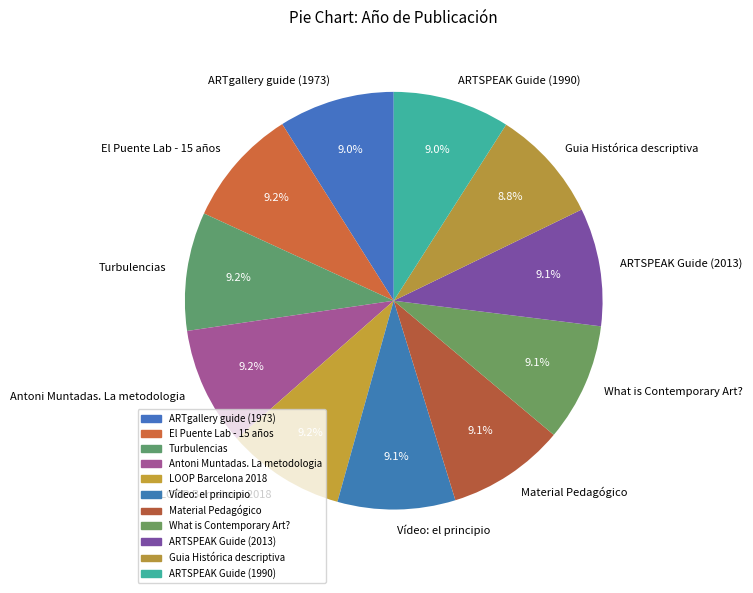

Combined, do Material Pedagógico and LOOP Barcelona 2018 account for over 50%?

No